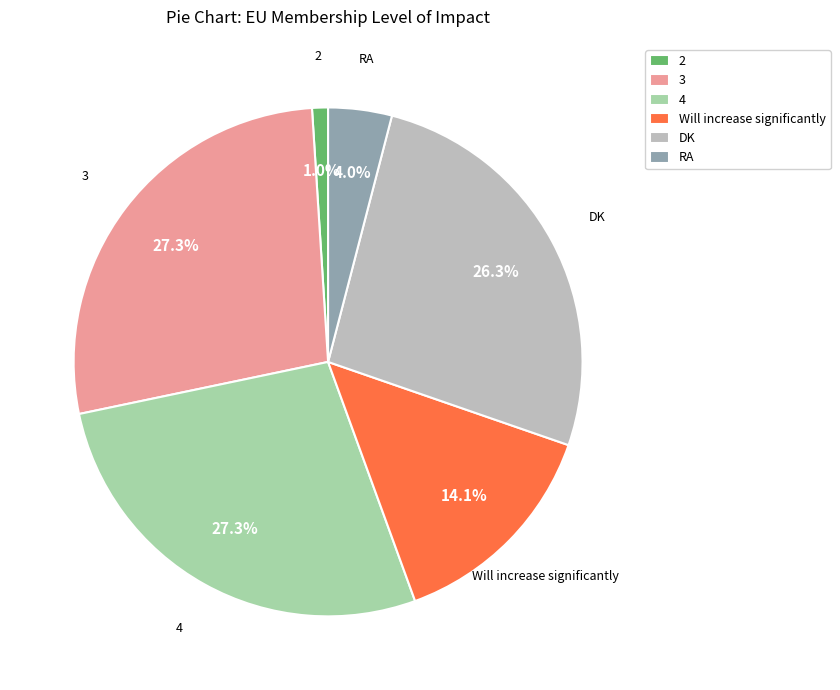

How much of the chart is everything except DK?

73.7%